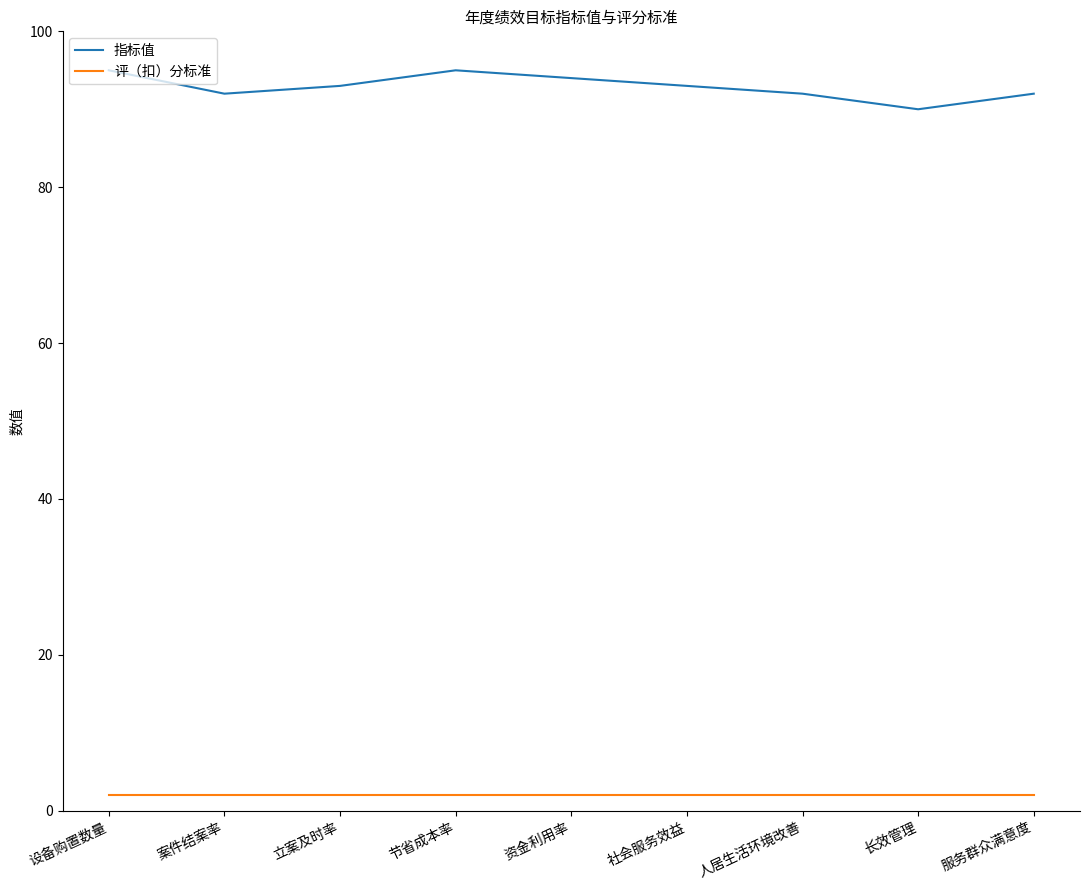

What is the lowest value of the 指标值 series?

90